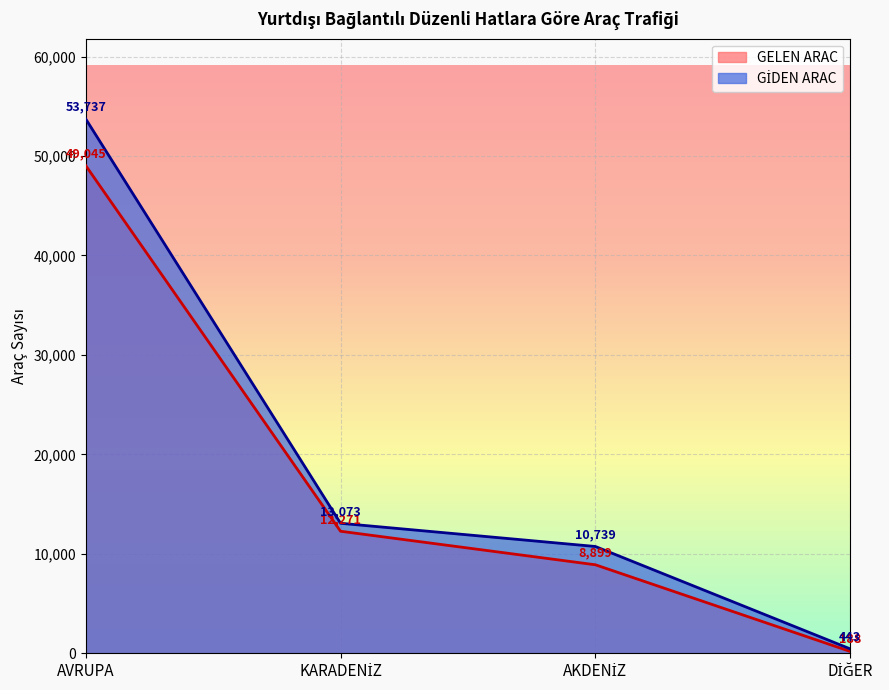

What is the value of the GİDEN ARAC point at the 1st from the left?

53737